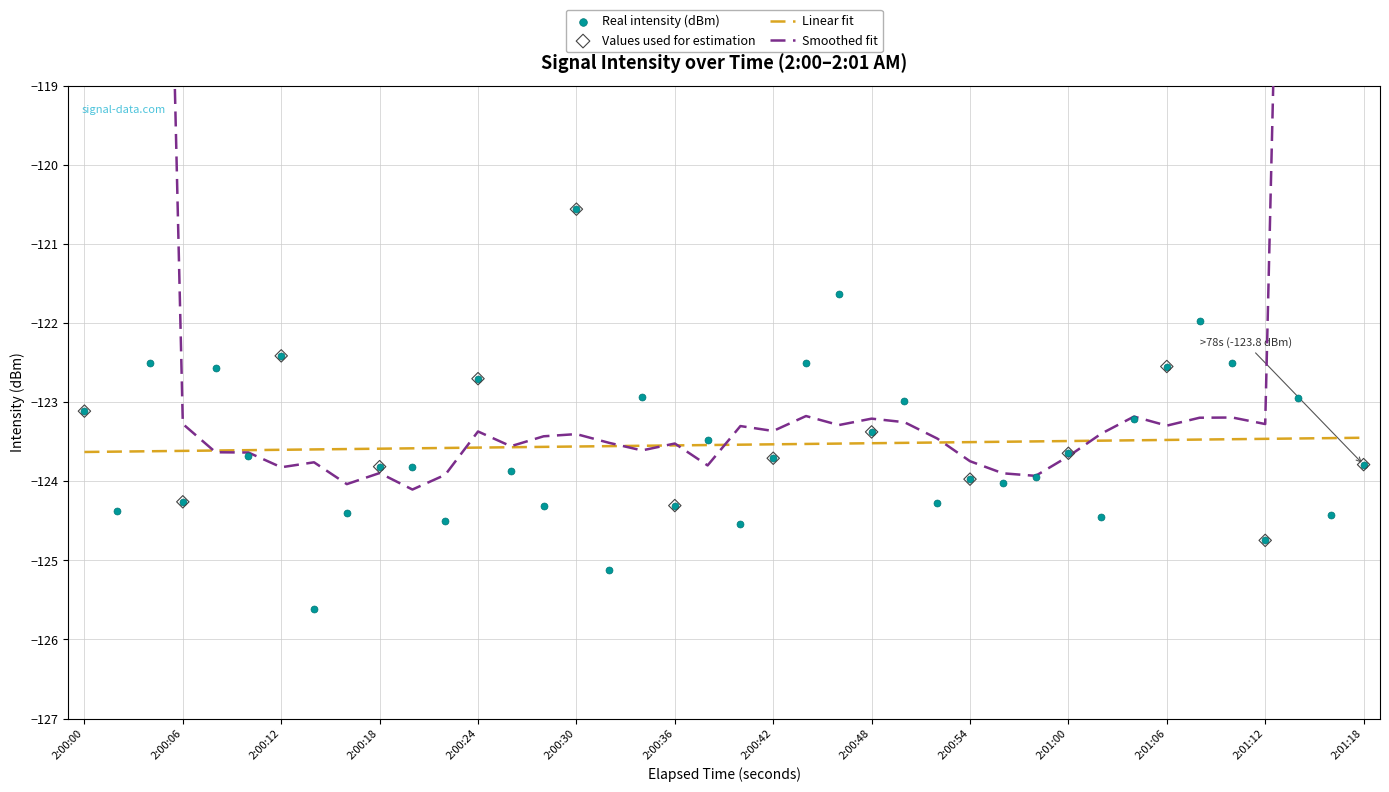

Is it true that Linear fit equals -33.9 at 2:01:00?

False